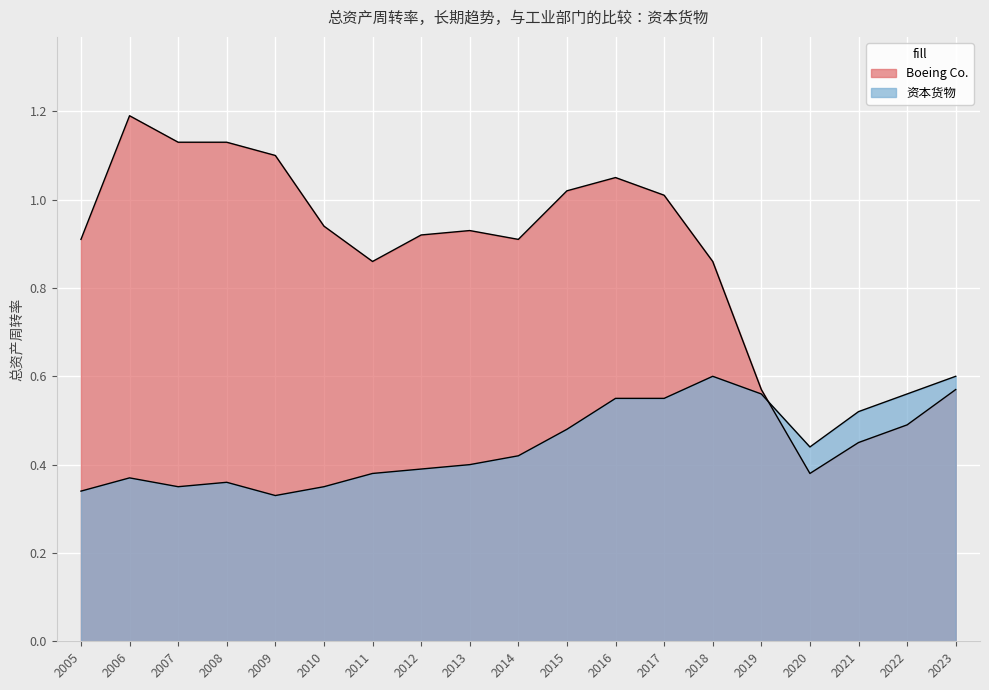

Which label corresponds to the smallest value in the chart?

2009